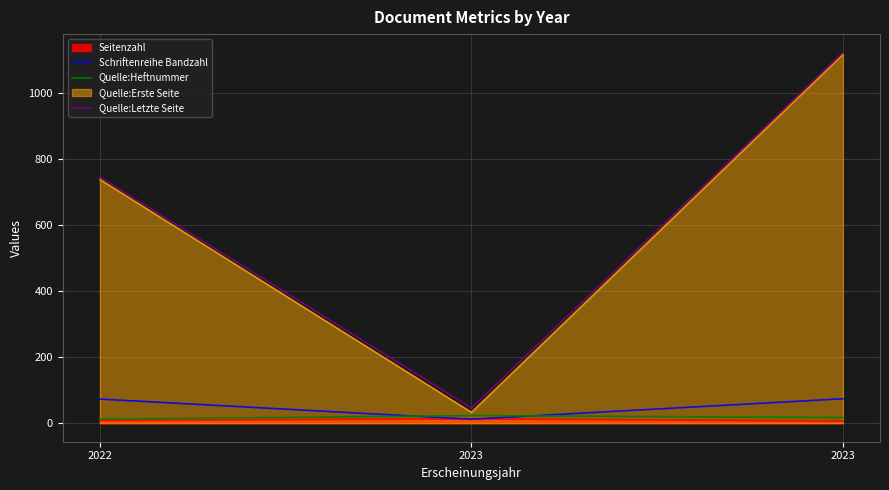

Which series changed the most between 2022 and 2023?

Quelle:Letzte Seite